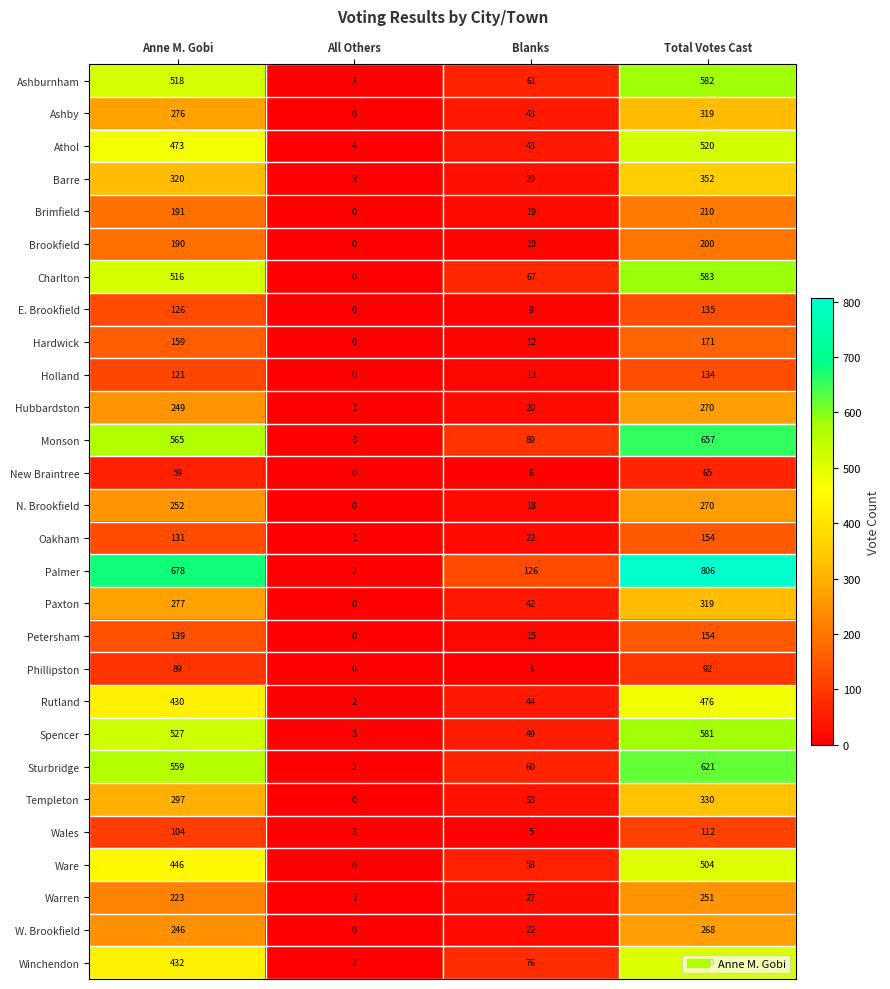

At which category does the chart reach its peak across all series?

Total Votes Cast